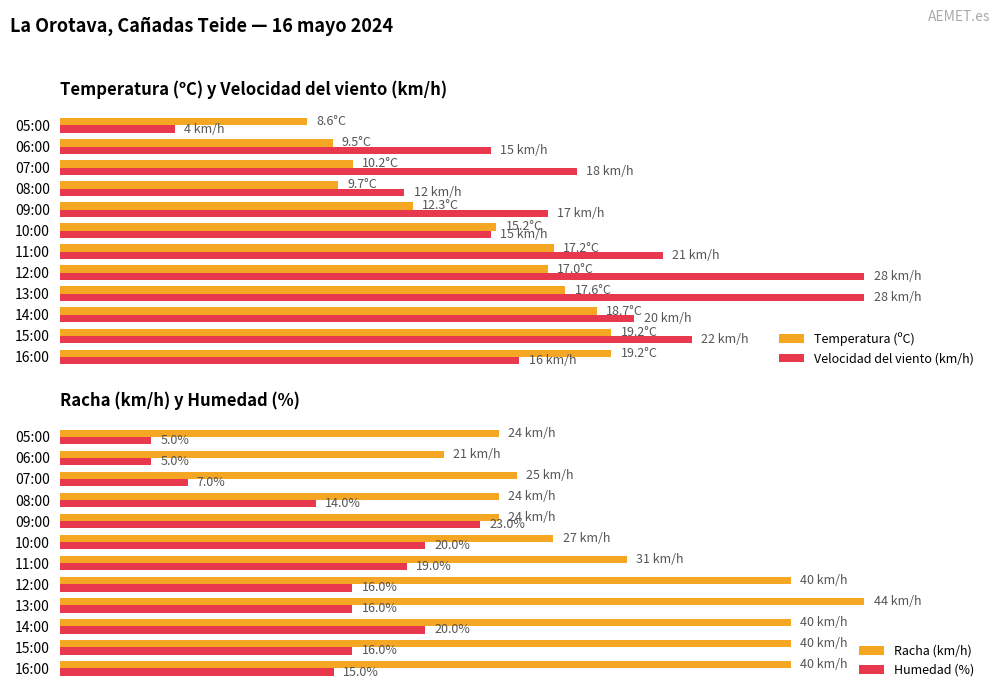

How many data points in Racha (km/h) are less than 31?

6